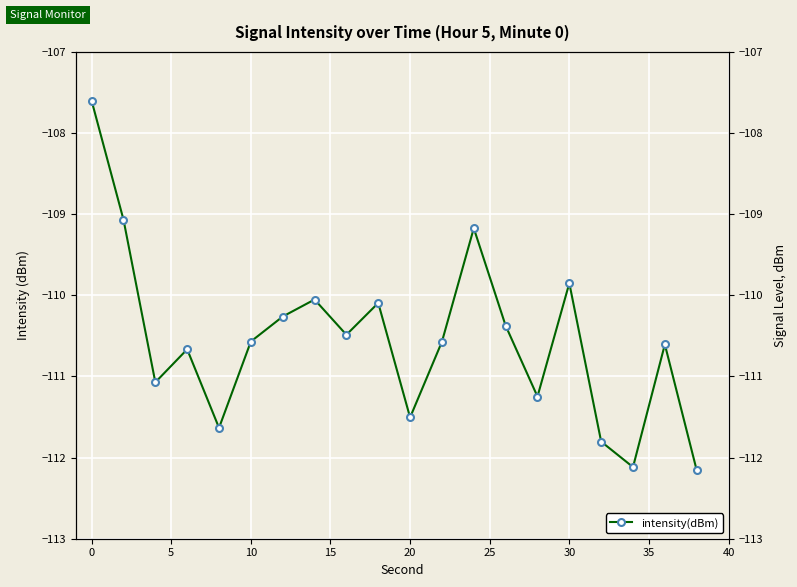

True or false: the data shows -148.7 at 25.

False